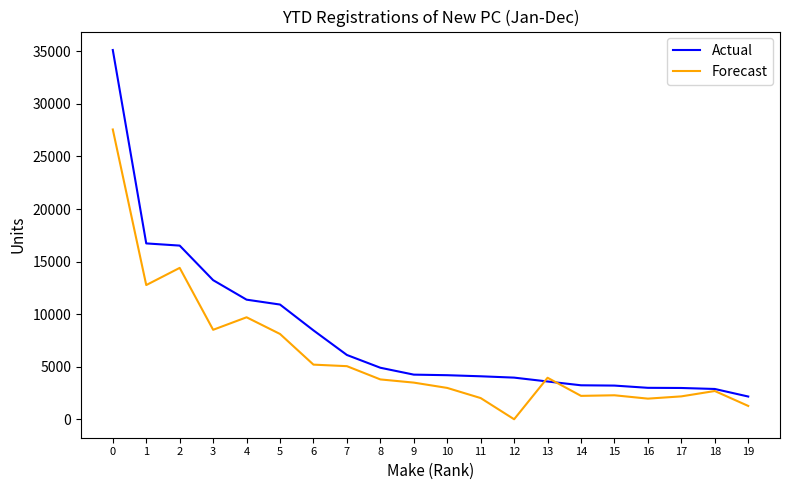

True or false: Forecast and Actual cross at least once.

True